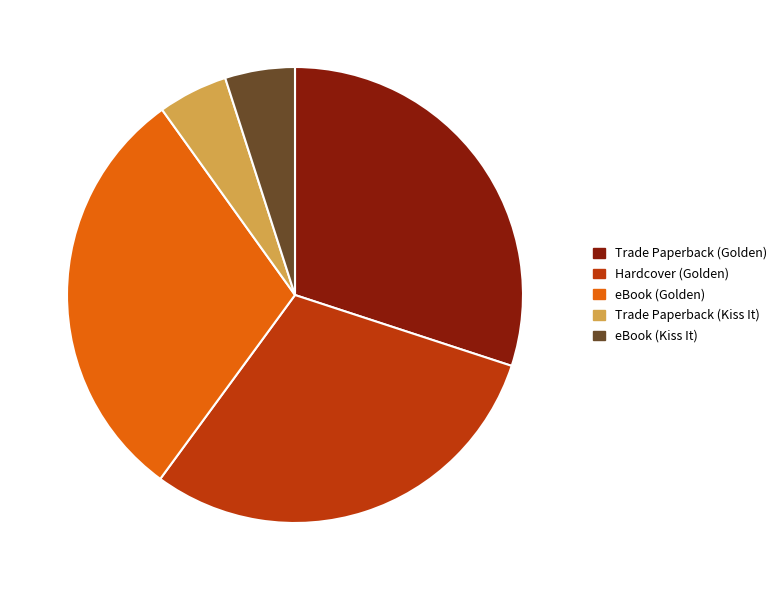

Is it true that Trade Paperback (Kiss It) is 5% of the pie?

True